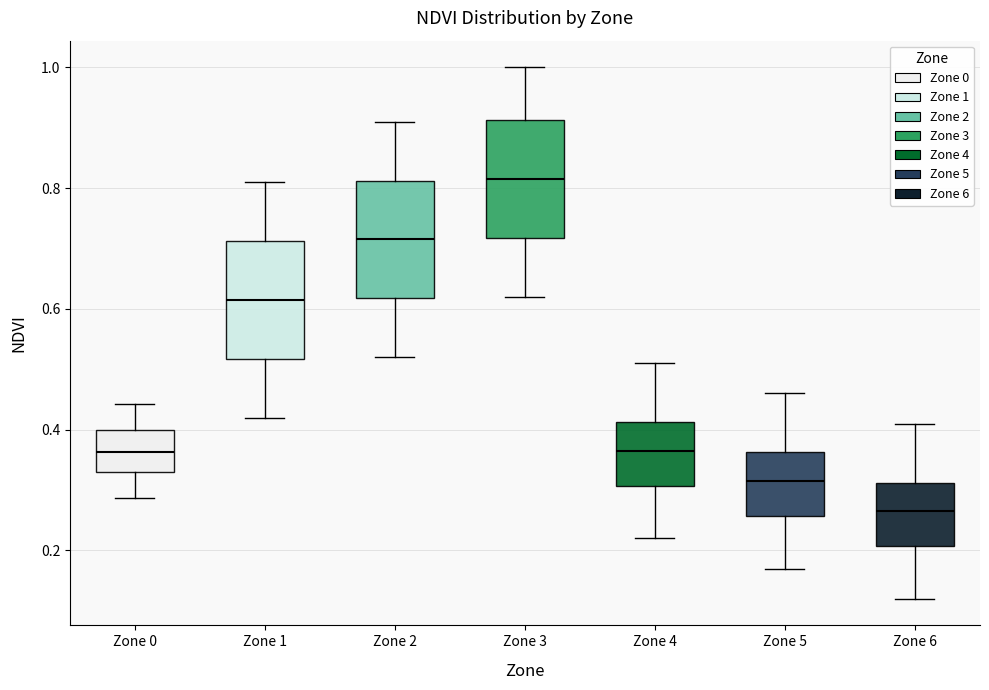

Reading left to right, read every box against the y-axis: the position of its median line, the range the box covers, and the ends of its whiskers. The values are not printed on the chart, so give them approximately, as read against the axis.

Zone 0: median 0.36, box 0.32 to 0.40, whiskers 0.28 to 0.44
Zone 1: median 0.62, box 0.52 to 0.72, whiskers 0.42 to 0.82
Zone 2: median 0.72, box 0.62 to 0.82, whiskers 0.52 to 0.92
Zone 3: median 0.82, box 0.72 to 0.92, whiskers 0.62 to 1.00
Zone 4: median 0.36, box 0.30 to 0.42, whiskers 0.22 to 0.52
Zone 5: median 0.32, box 0.26 to 0.36, whiskers 0.18 to 0.46
Zone 6: median 0.26, box 0.20 to 0.32, whiskers 0.12 to 0.42